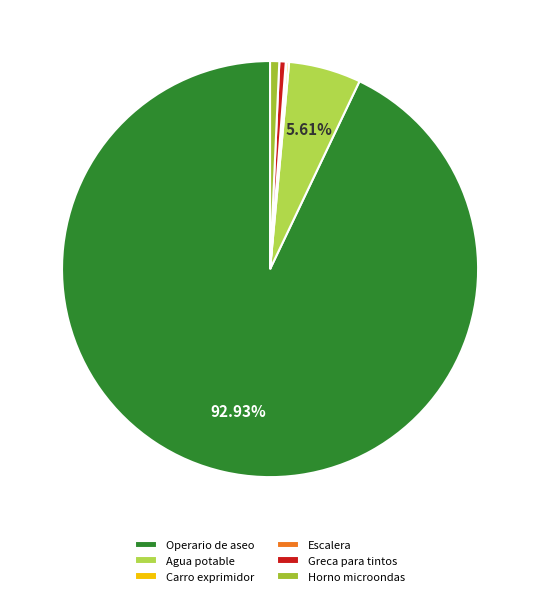

How many slices are in this pie chart?

6